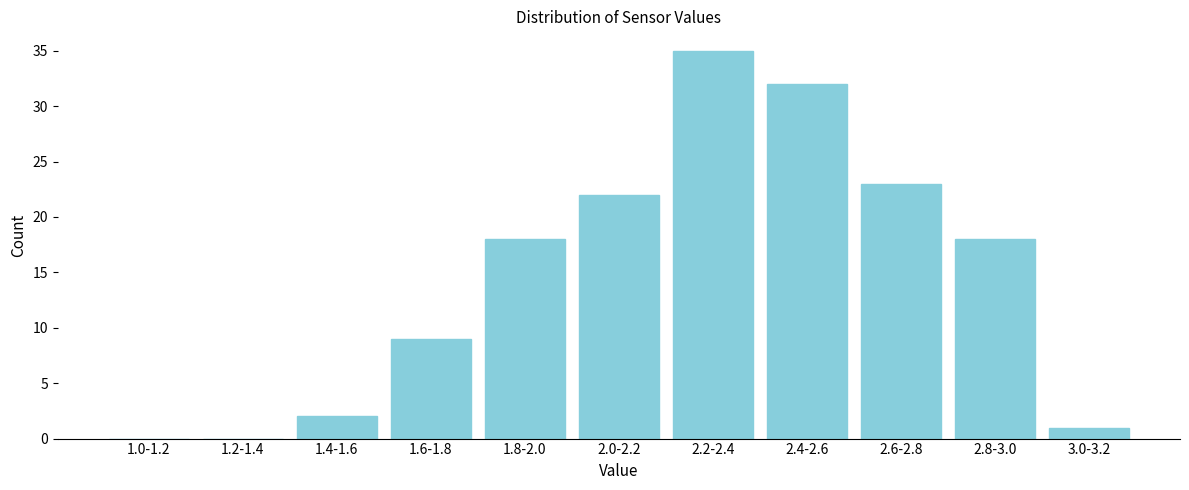

Reading left to right, transcribe all the data shown in this chart.

1.0-1.2=0	1.2-1.4=0	1.4-1.6=2	1.6-1.8=9	1.8-2.0=18	2.0-2.2=22	2.2-2.4=35	2.4-2.6=32	2.6-2.8=23	2.8-3.0=18	3.0-3.2=1